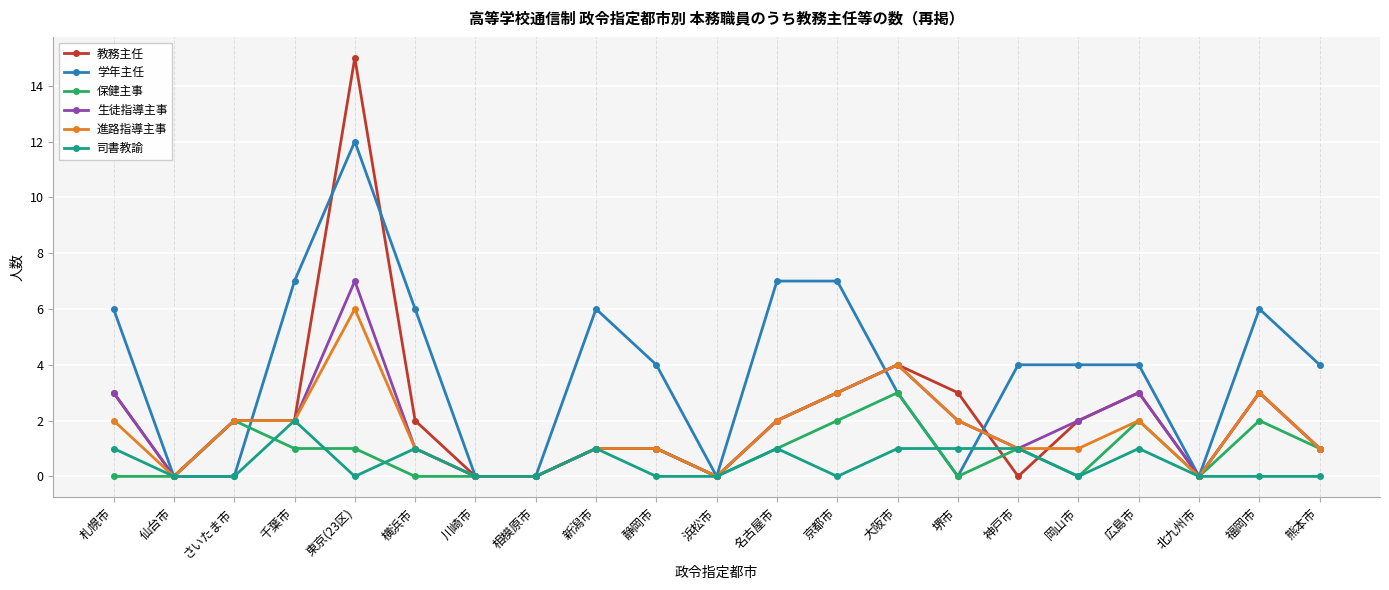

What is the label of the 19th point from the left?

北九州市